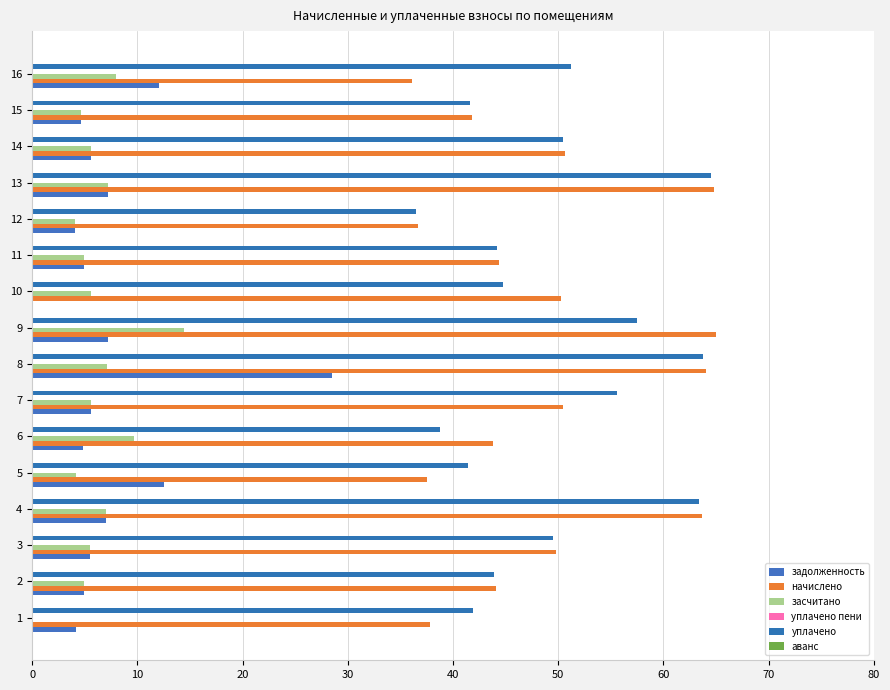

Reading right to left, list all the values displayed in this chart.

задолженность: 12.0	4.6	5.6	7.2	4.1	4.9	0.0	7.2	28.5	5.6	4.9	12.5	7.1	5.5	4.9	4.2
начислено: 36.1	41.8	50.6	64.8	36.7	44.4	50.2	65.0	64.0	50.4	43.8	37.5	63.6	49.8	44.1	37.8
засчитано: 8.0	4.6	5.6	7.2	4.1	4.9	5.6	14.4	7.1	5.6	9.7	4.2	7.1	5.5	4.9	0.0
уплачено пени: 0.1	0.1	0.1	0.1	0.1	0.1	0.1	0.1	0.1	0.1	0.1	0.1	0.1	0.1	0.1	0.1
уплачено: 51.2	41.7	50.4	64.5	36.5	44.2	44.7	57.5	63.8	55.6	38.7	41.4	63.4	49.5	43.9	41.9
аванс: 0.1	0.1	0.1	0.1	0.1	0.1	0.1	0.1	0.1	0.1	0.1	0.1	0.1	0.1	0.1	0.1